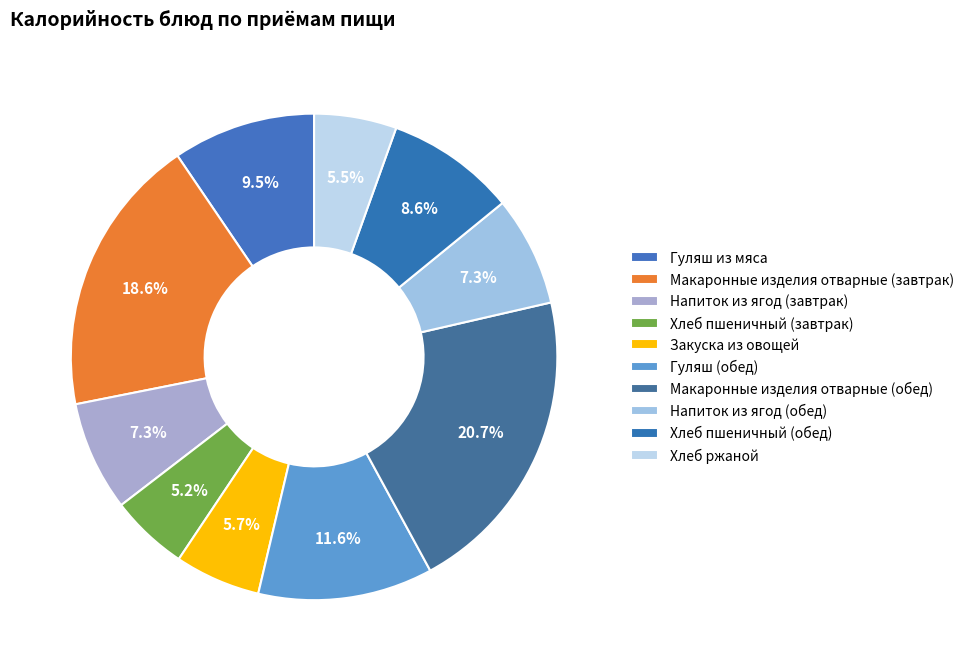

How many segments does this pie chart have?

10